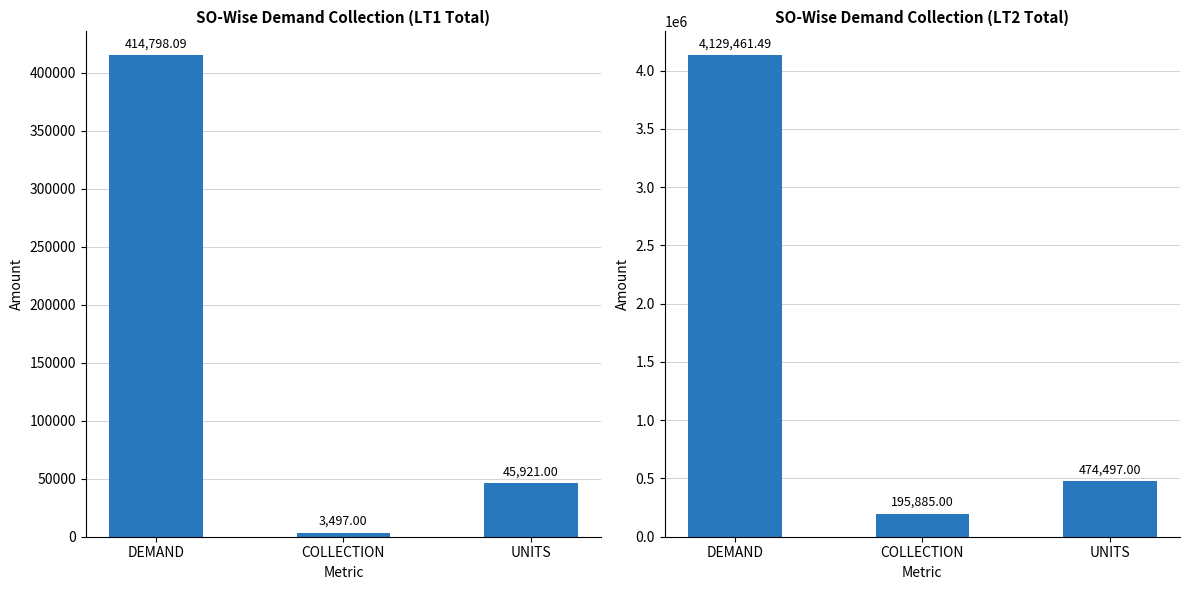

Which series changed the most between DEMAND and UNITS?

LT2 Total